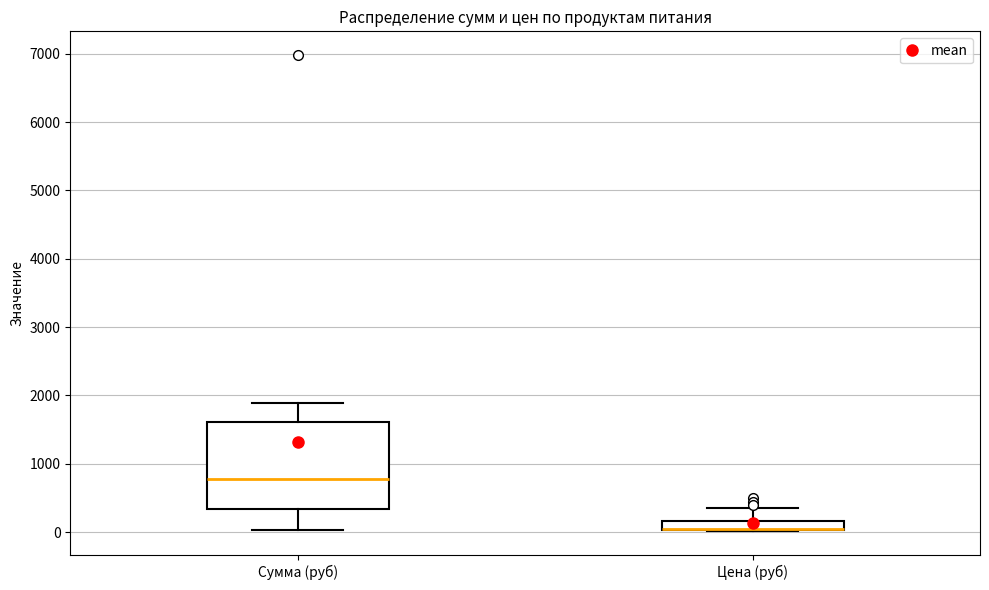

Where is the upper edge of the box for Сумма (руб) on the y-axis? The values are not printed on the chart, so give them approximately, as read against the axis.

1600